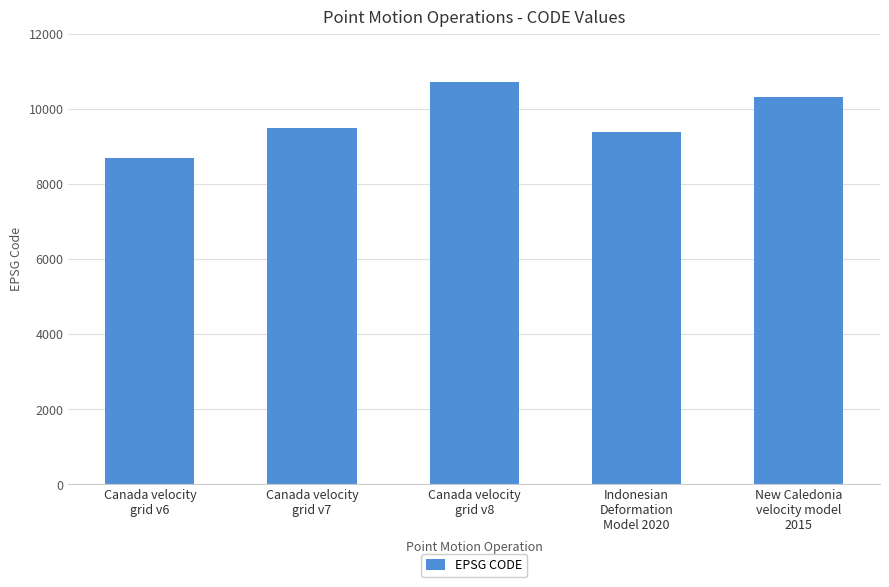

What is the greatest value displayed?

10707